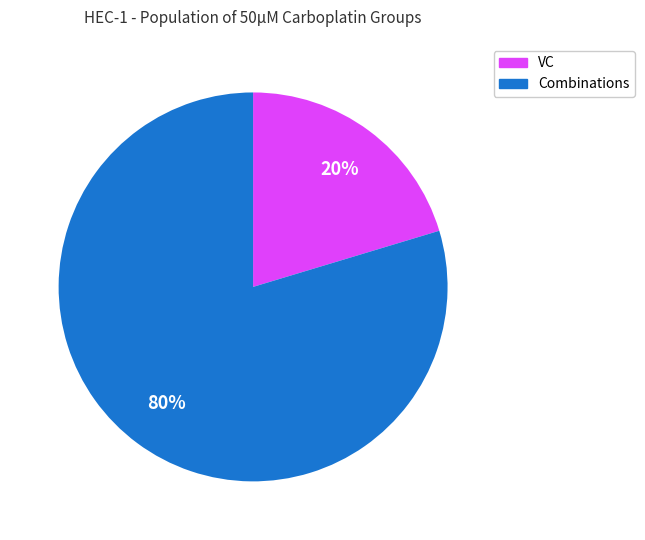

To the nearest percent, what is the average slice percentage?

50%